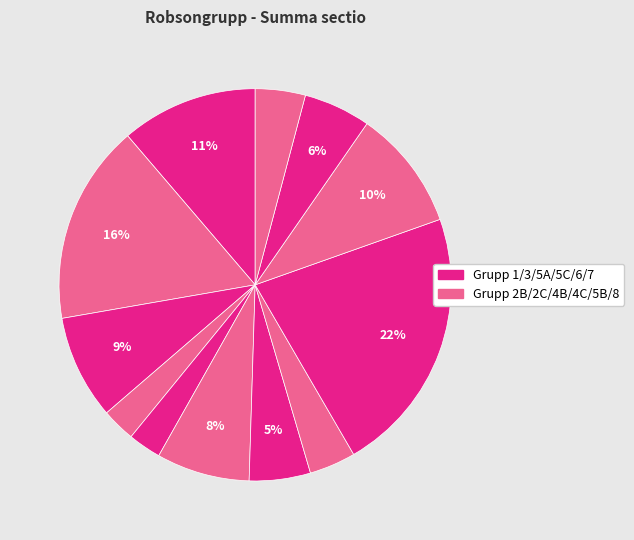

Count the number of slices in the pie.

12